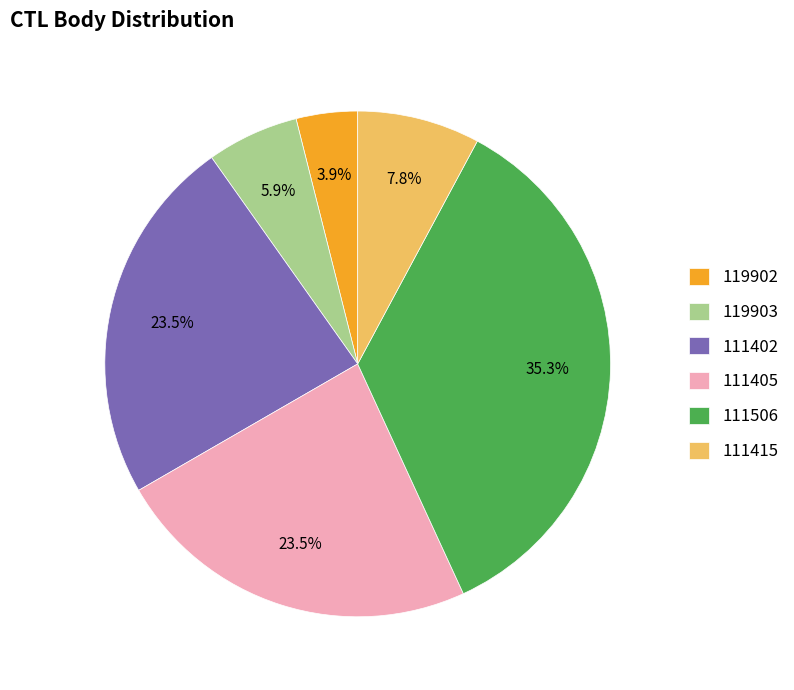

Does 111415 account for over 50% of the chart?

No